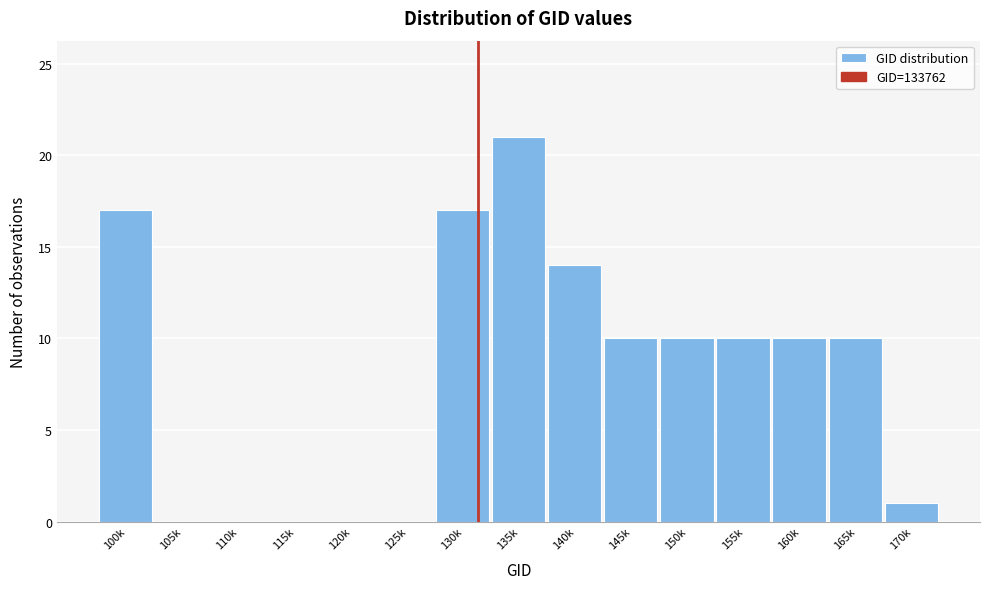

Reading left to right, transcribe all the data shown in this chart.

100k=17	105k=0	110k=0	115k=0	120k=0	125k=0	130k=17	135k=21	140k=14	145k=10	150k=10	155k=10	160k=10	165k=10	170k=1